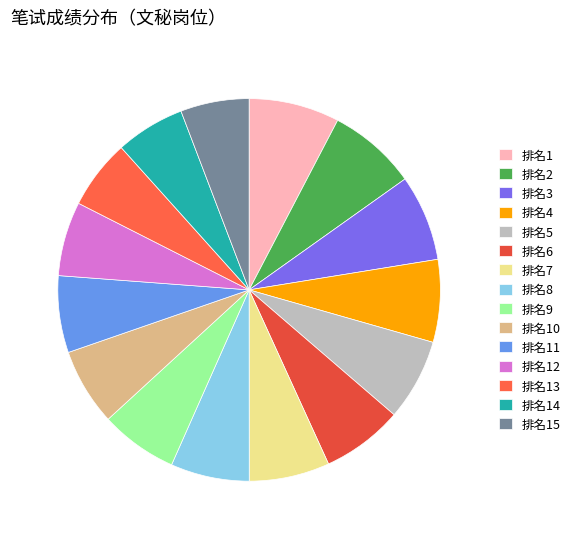

How many slices are in this pie chart?

15